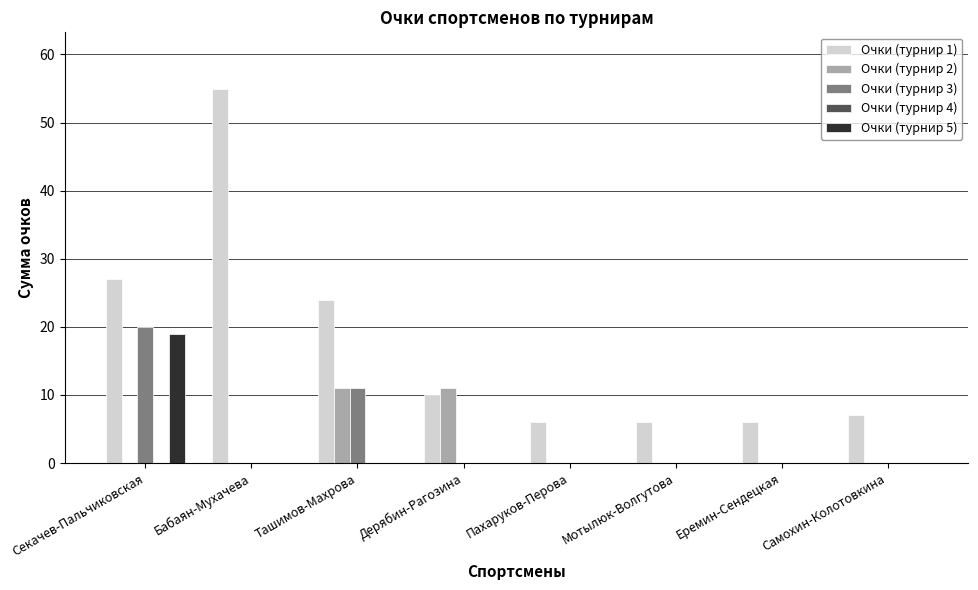

The value of Очки (турнир 3) at Мотылюк-Волгутова is 0. True or false?

True